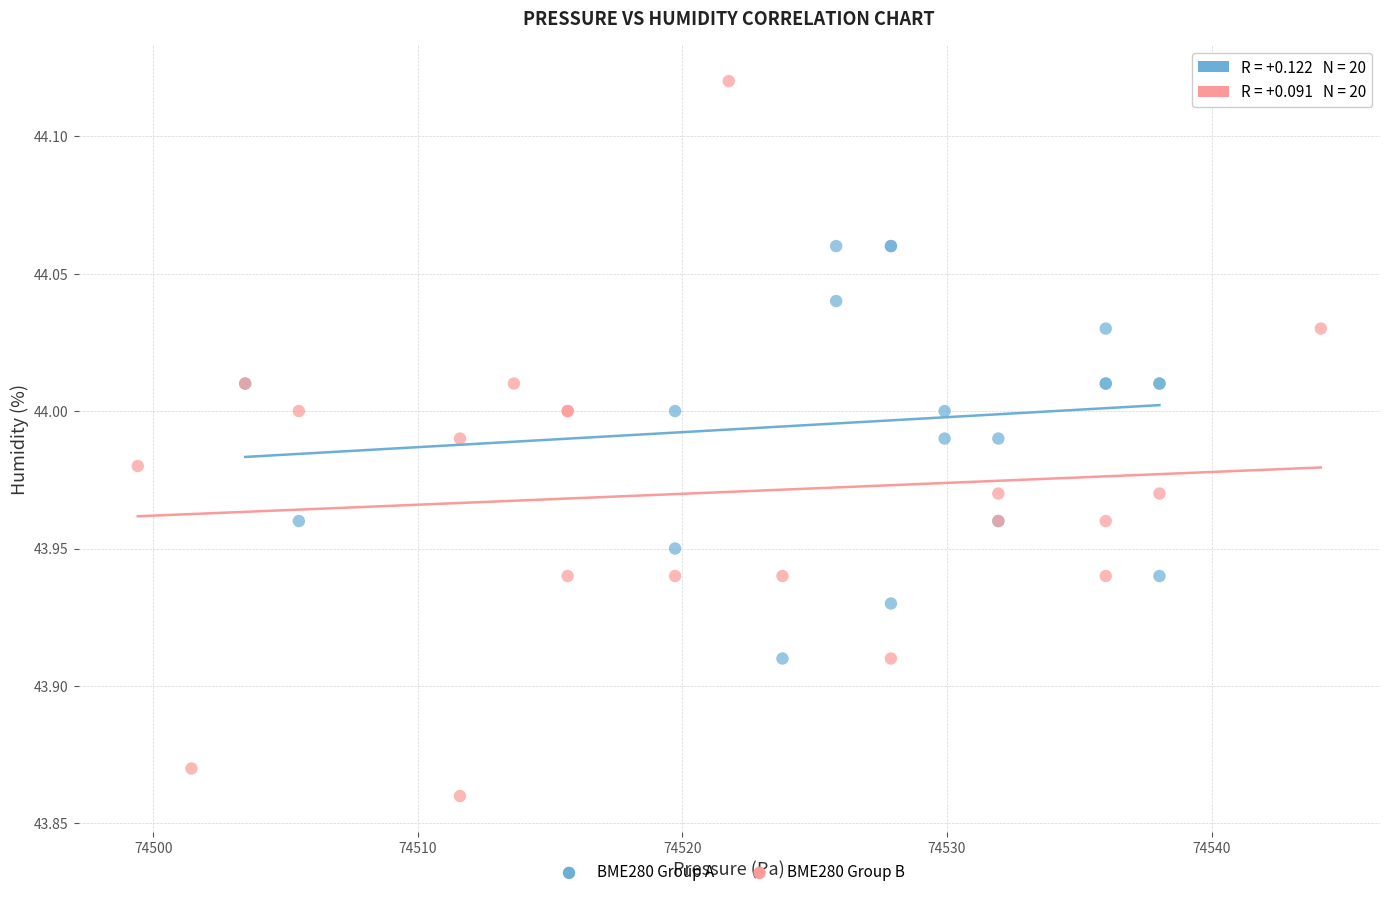

Which series has the widest spread of Y values?

BME280 Group B